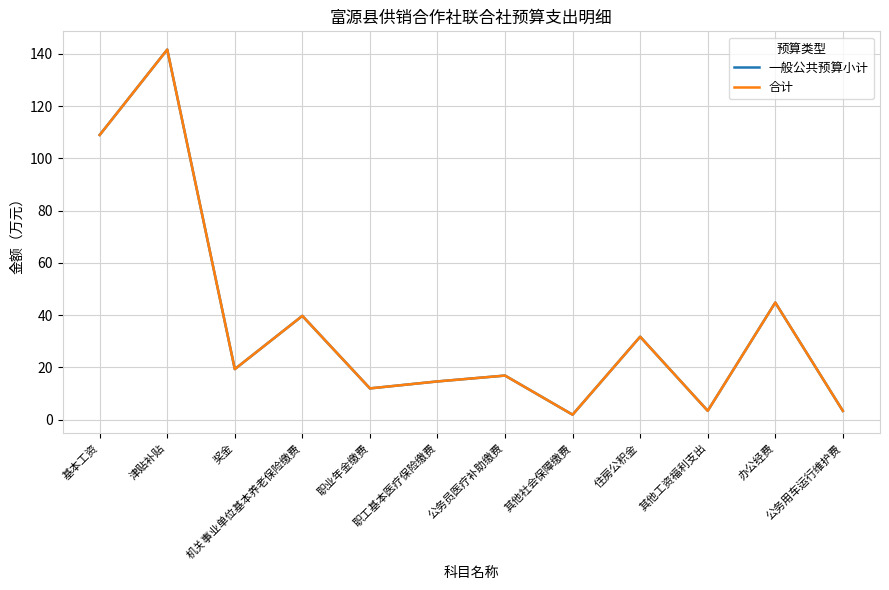

Is this an area chart (filled region under the line)?

No